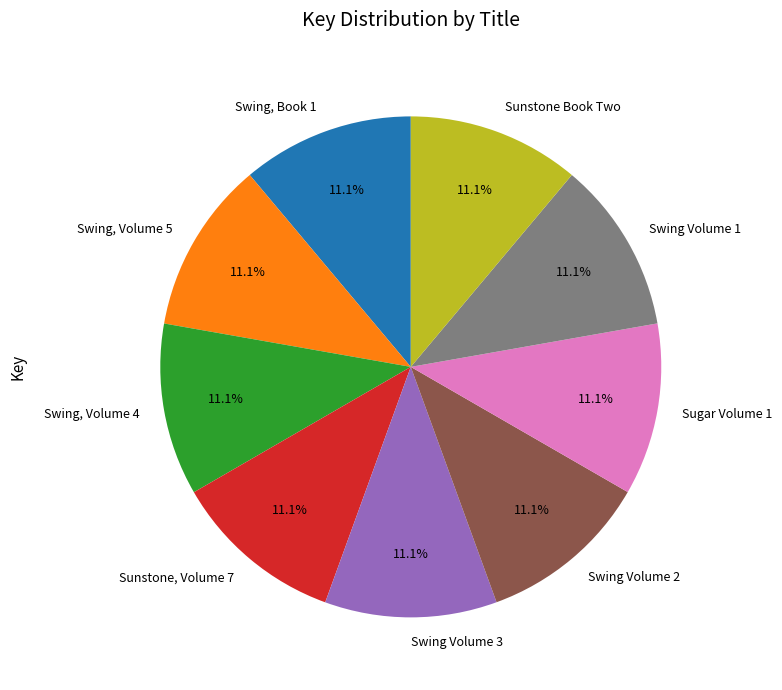

Does Swing, Book 1 represent more than half of the total?

No